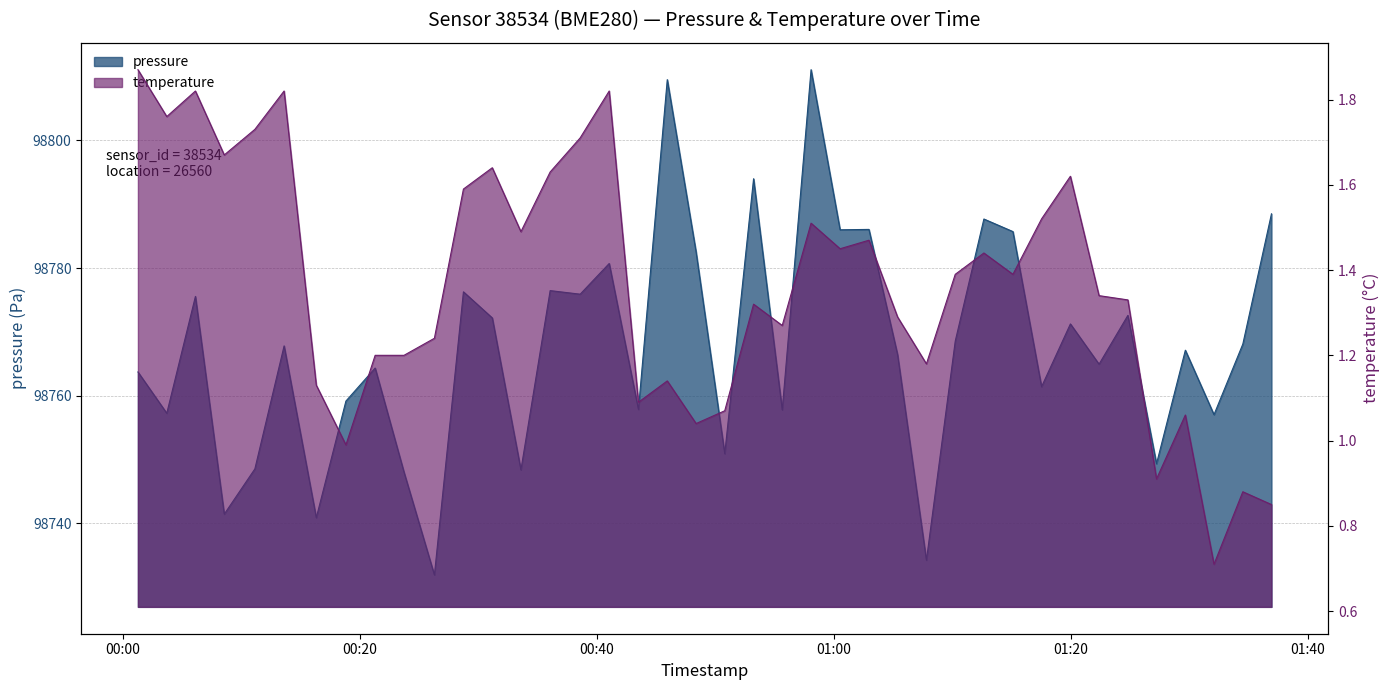

True or false: temperature has a value of 1.1 at 2023-02-01T00:43:31.

True